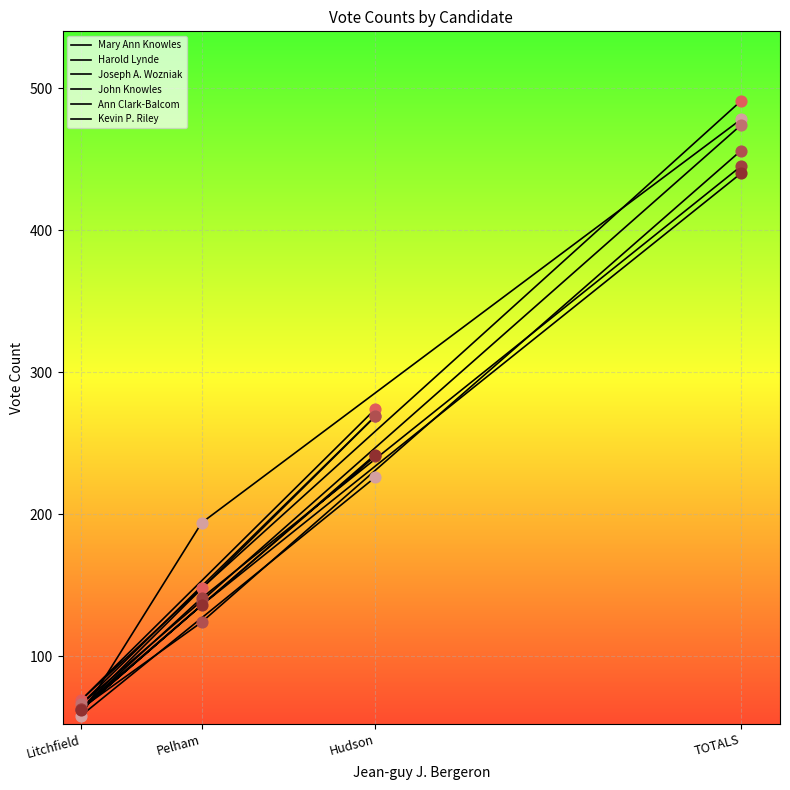

Which series has the largest Y range (max minus min)?

Mary Ann Knowles